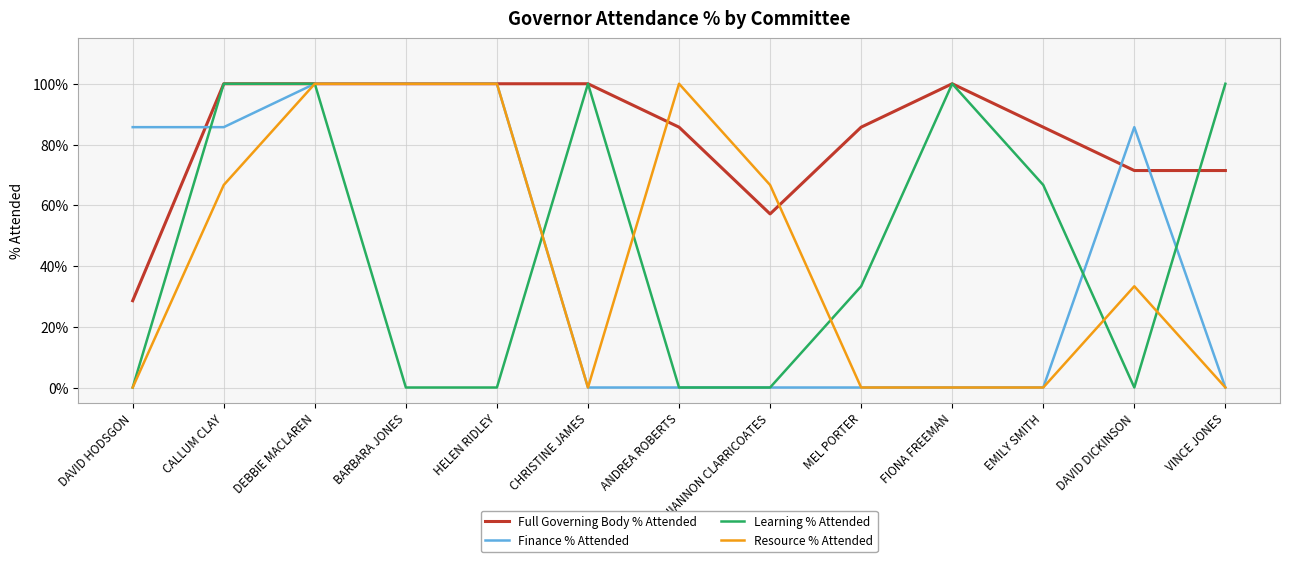

What position from the right is RHIANNON CLARRICOATES?

6